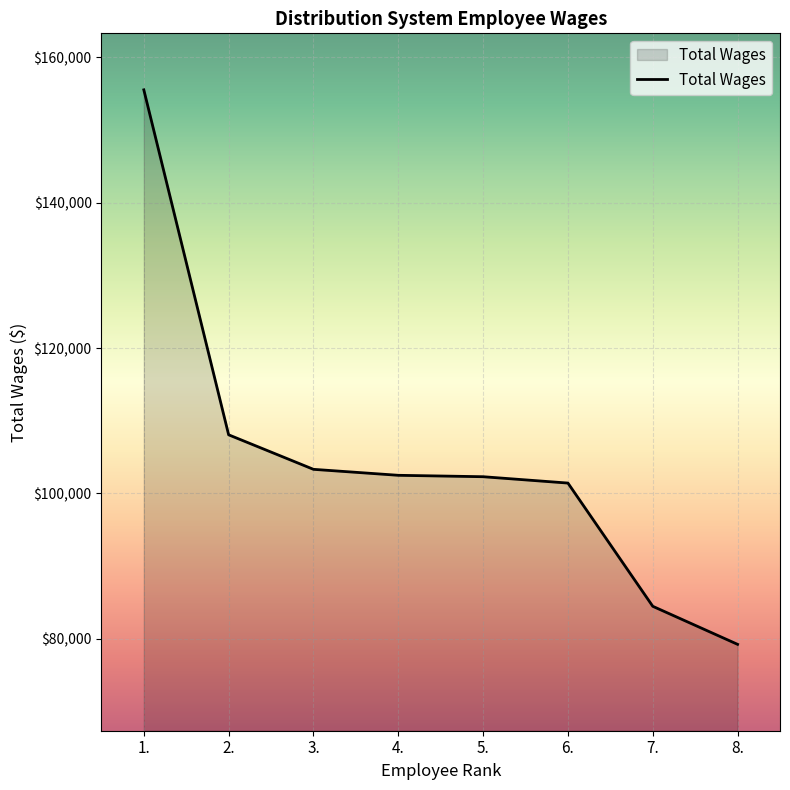

What is the maximum value shown in the chart?

155531